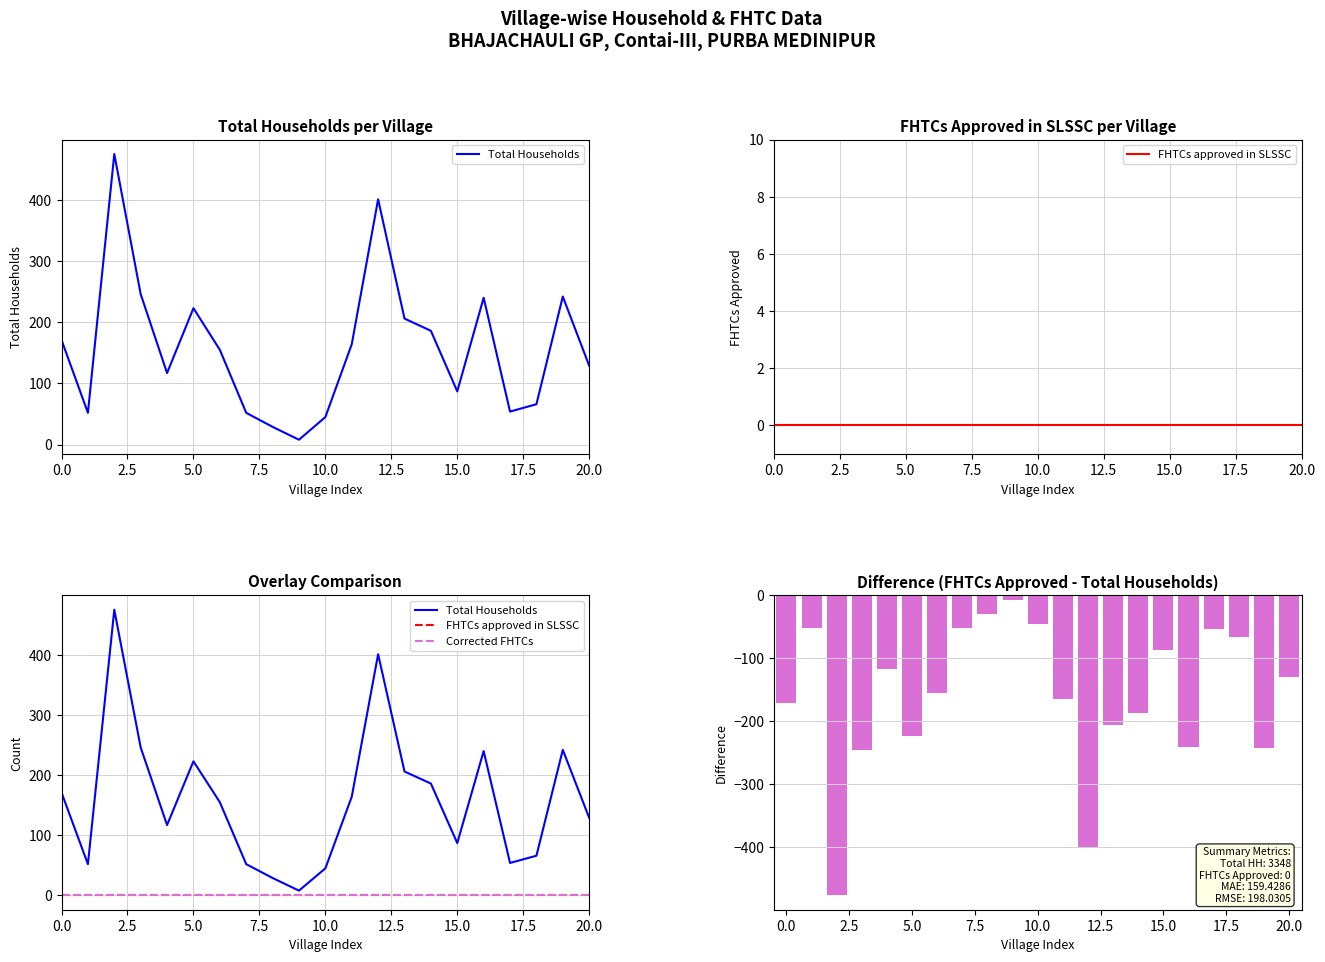

Rank the series at 7.5 from highest to lowest value.

Total Households, FHTCs approved in SLSSC, Corrected FHTCs, Difference (FHTCs - Total HH)